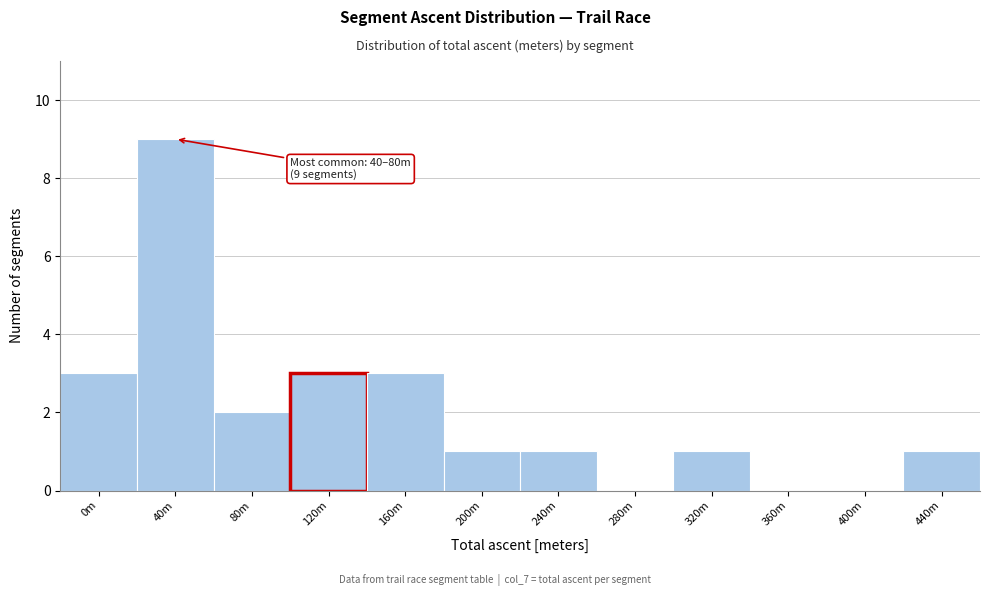

Reading right to left, what are all the values shown in this chart?

440m=1	400m=0	360m=0	320m=1	280m=0	240m=1	200m=1	160m=3	120m=3	80m=2	40m=9	0m=3